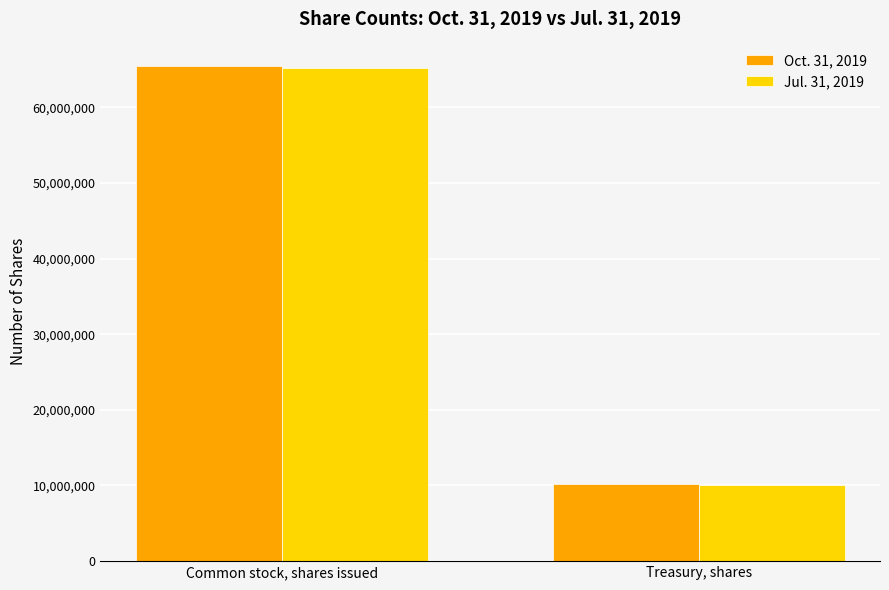

At which category does the chart reach its peak across all series?

Common stock, shares issued